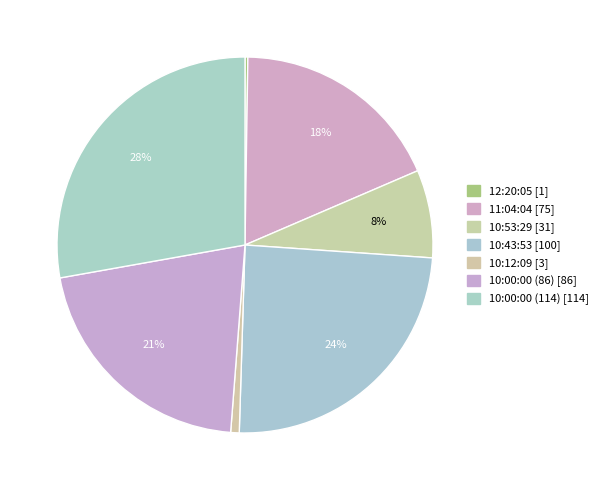

Which has a higher value, 10:00:00 (86) or 10:53:29?

10:00:00 (86)